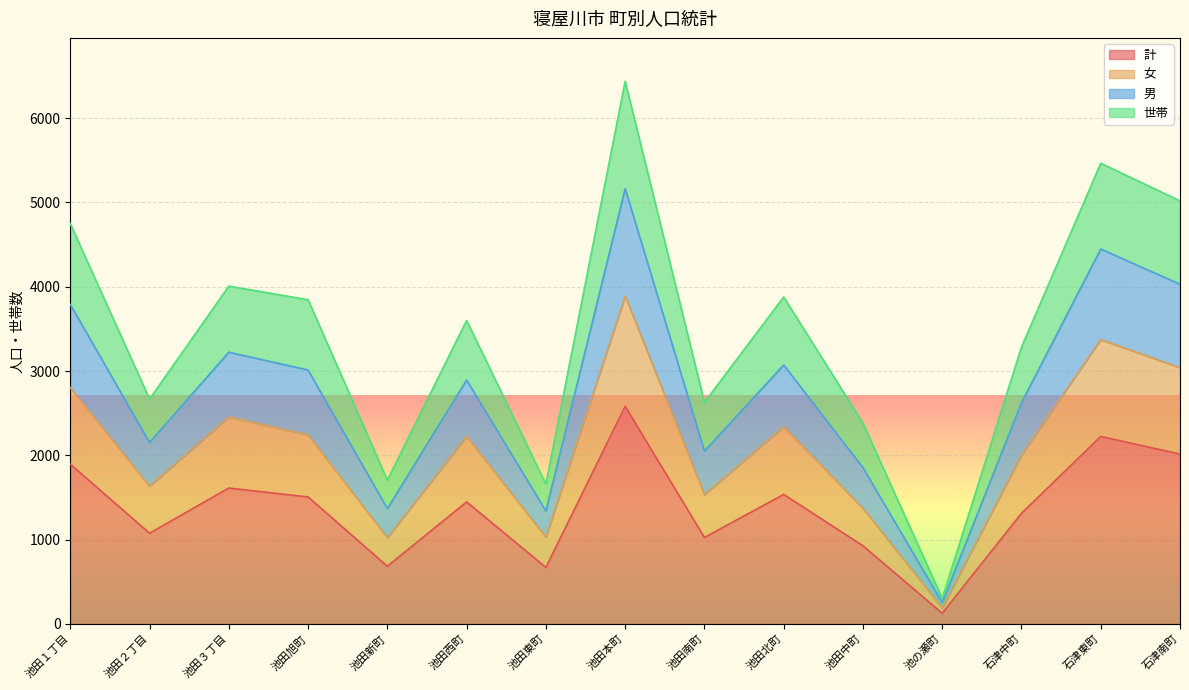

What value does the 計 series have at 池田東町?

670